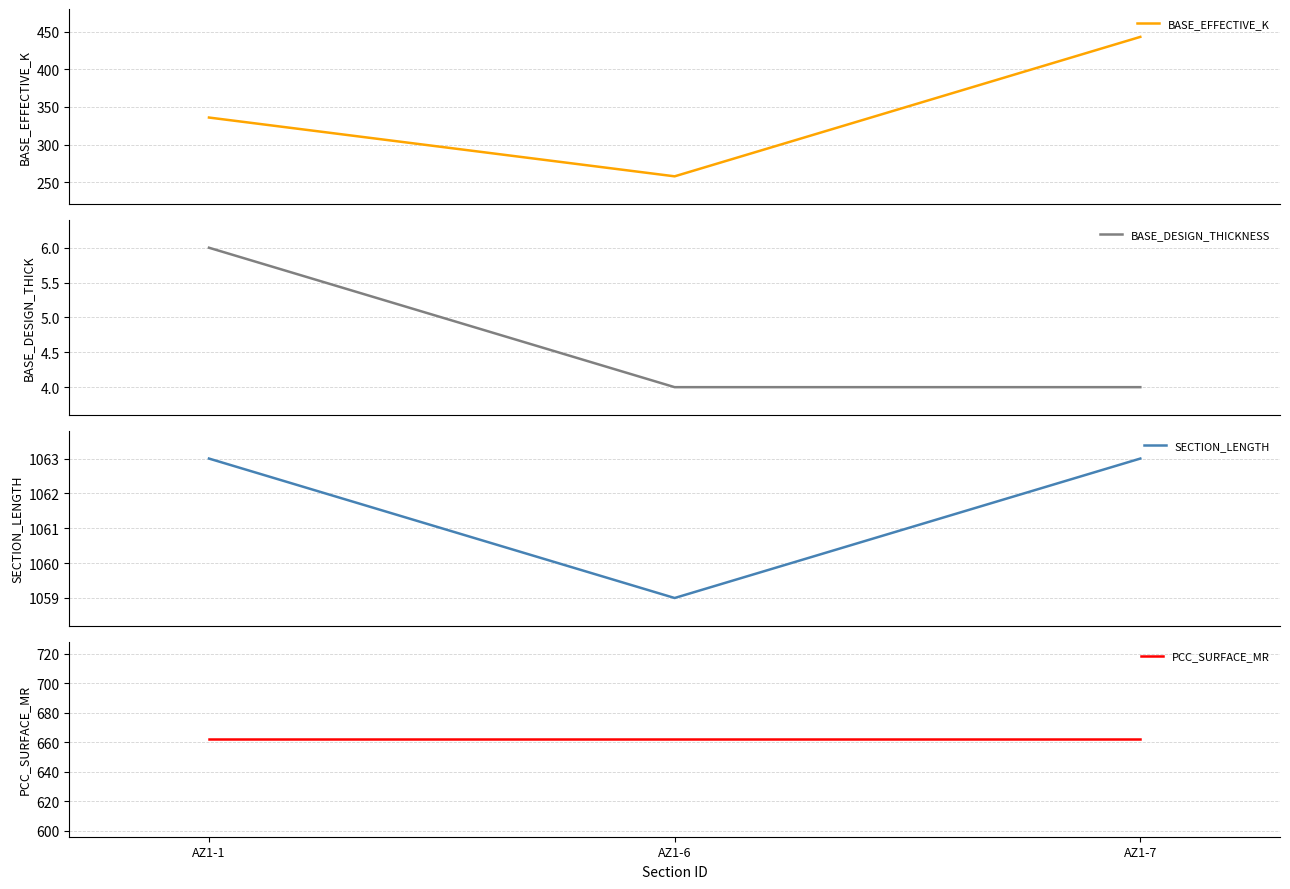

Reading right to left, extract all data points from this chart.

BASE_EFFECTIVE_K: 443	258	336
BASE_DESIGN_THICKNESS: 4	4	6
SECTION_LENGTH: 1063	1059	1063
PCC_SURFACE_MR: 662	662	662